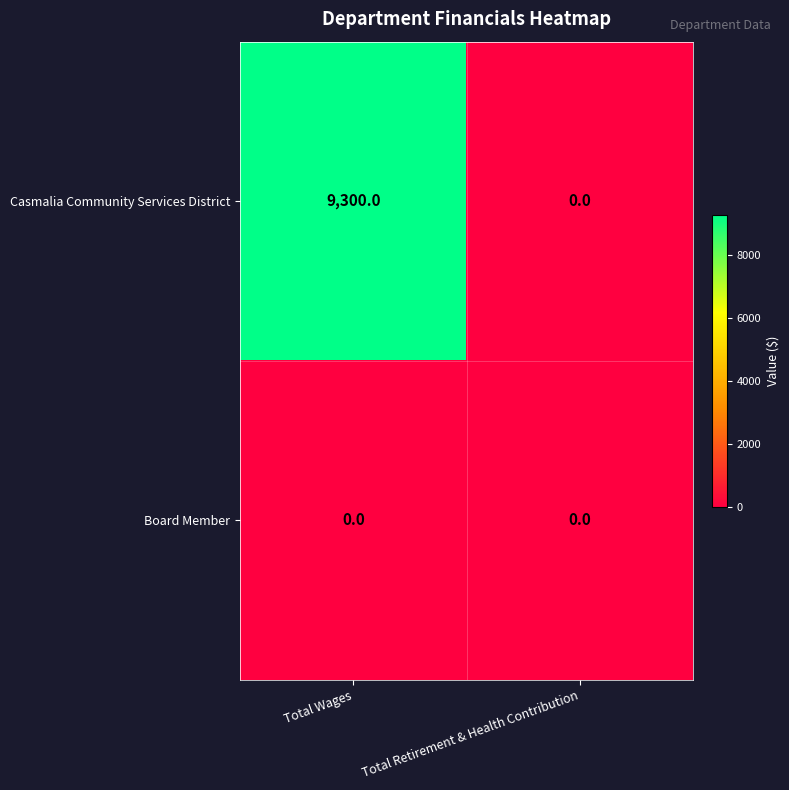

Between Total Wages and Total Retirement & Health Contribution, which series saw the biggest shift?

Casmalia Community Services District